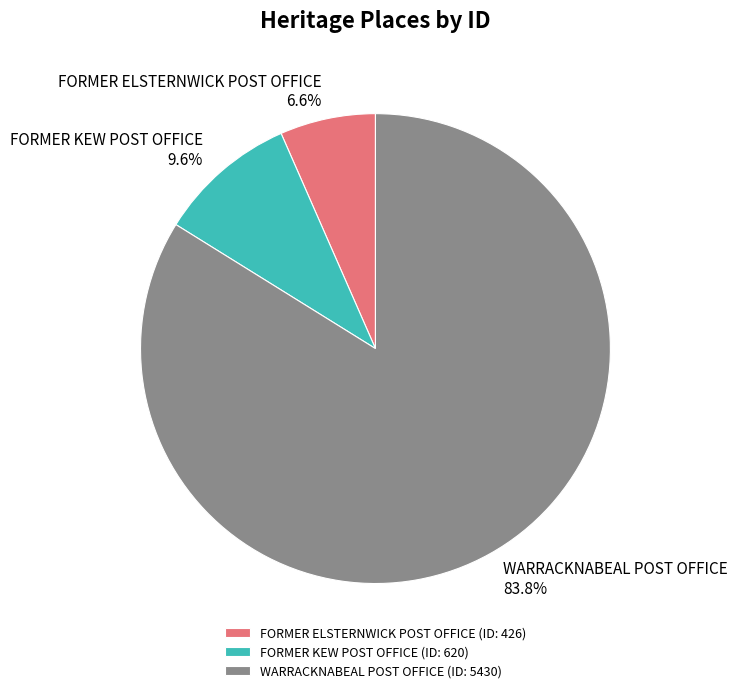

True or false: FORMER KEW POST OFFICE accounts for 16% of the total.

False